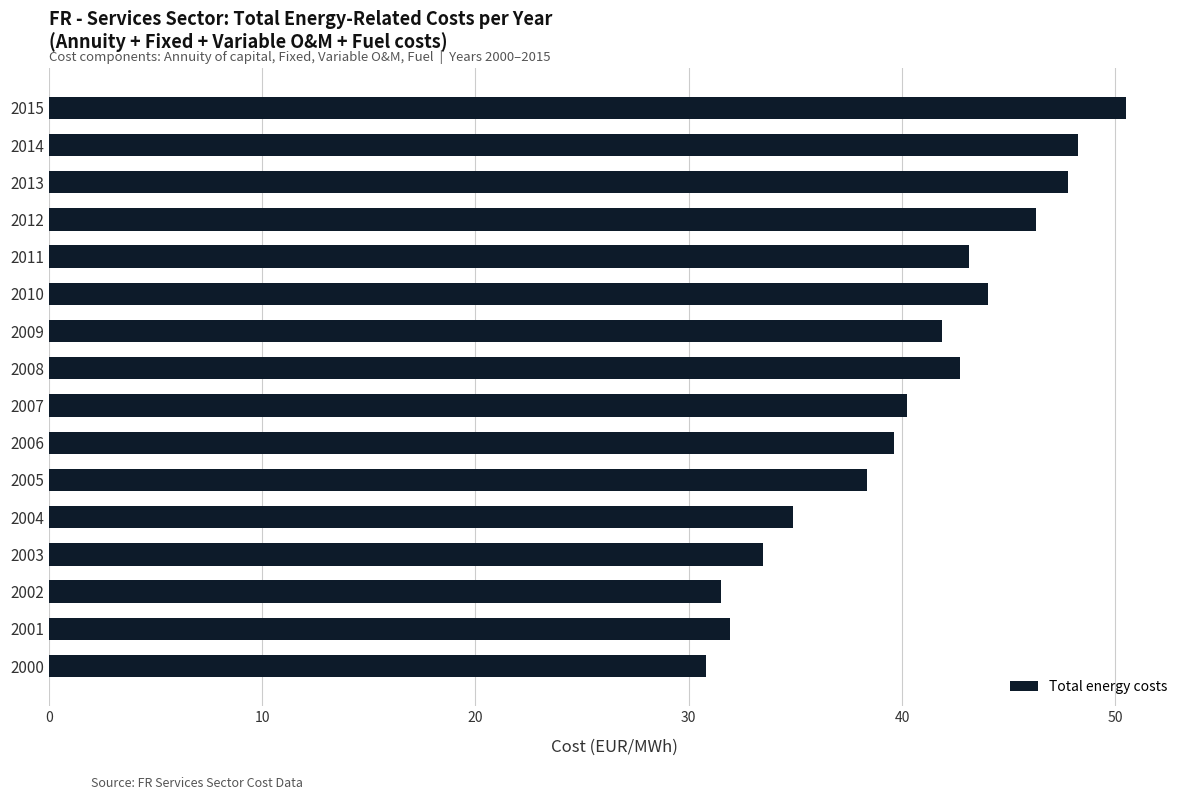

Approximately how many times larger is the value at 2008 compared to 2000?

1.4